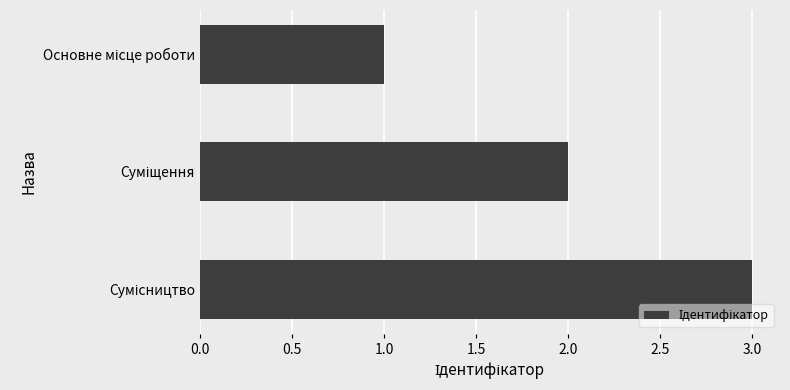

What is the sum of all values?

6